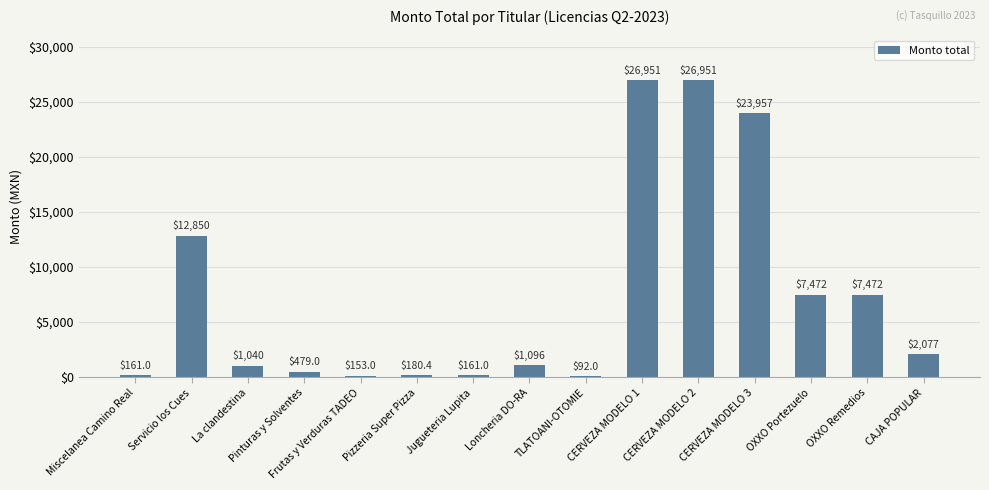

Reading left to right, what are all the values shown in this chart?

161.0	12850.0	1040.0	479.0	153.0	180.4	161.0	1096.0	92.0	26951.0	26951.0	23957.0	7472.0	7472.0	2077.0